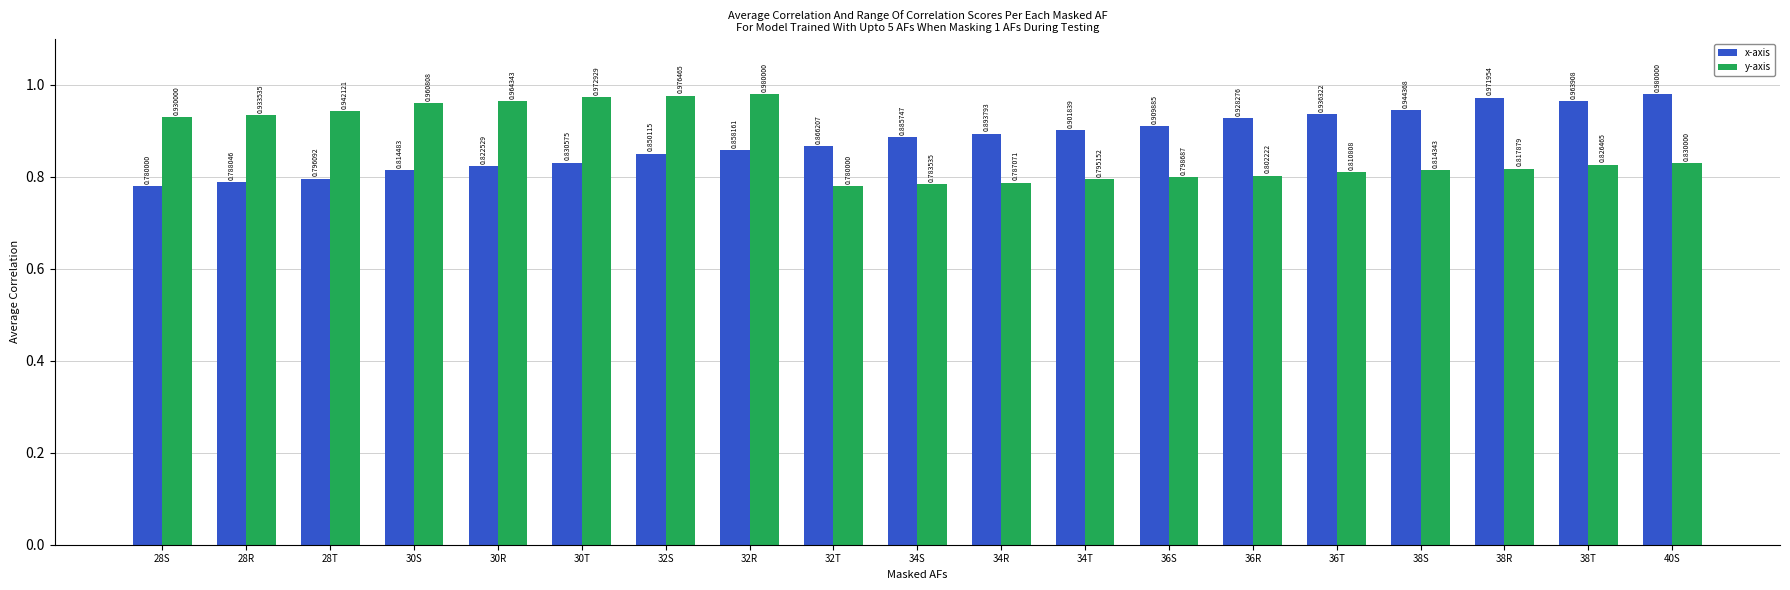

What is the sum of the y-axis values at 30R and 34S?

1.7